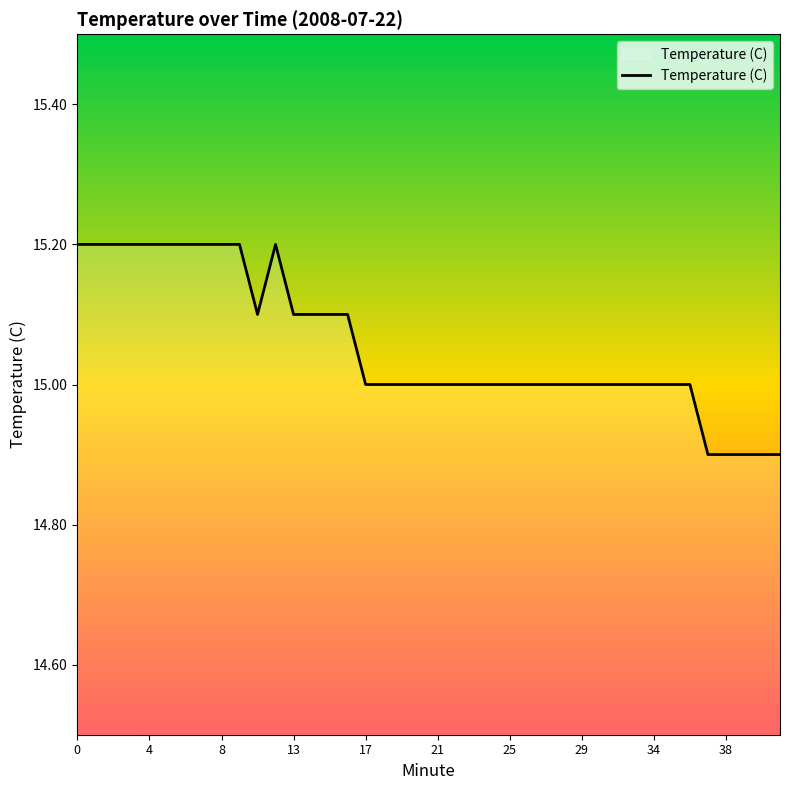

How many distinct data groups are displayed?

1